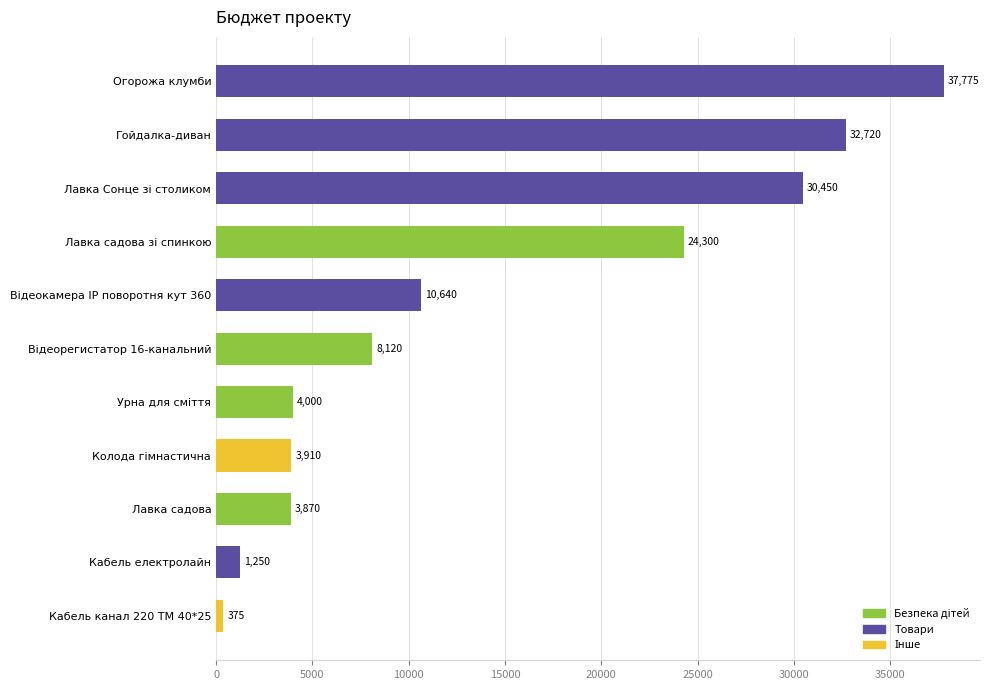

Read the value at Огорожа клумби.

37775